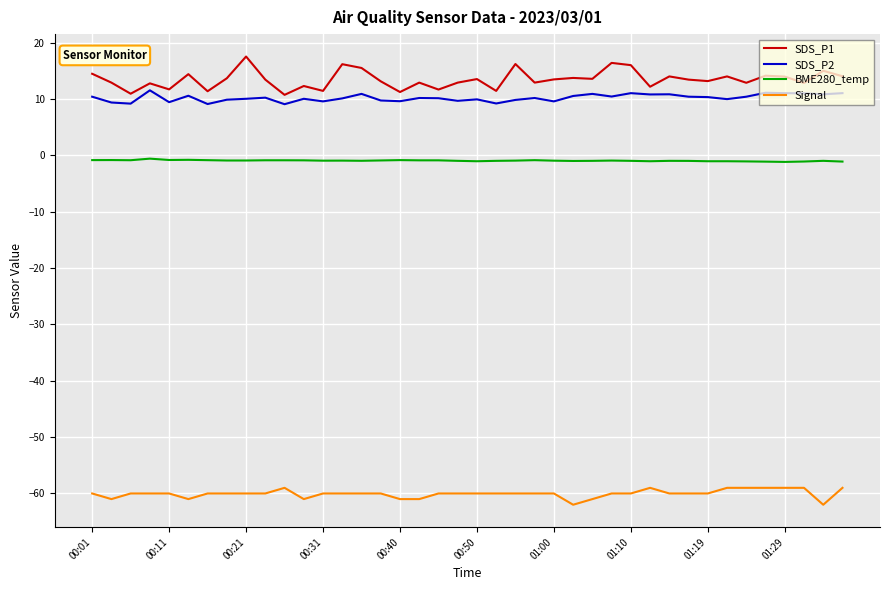

What is the difference between the second highest and minimum values in the BME280_temp series?

0.4